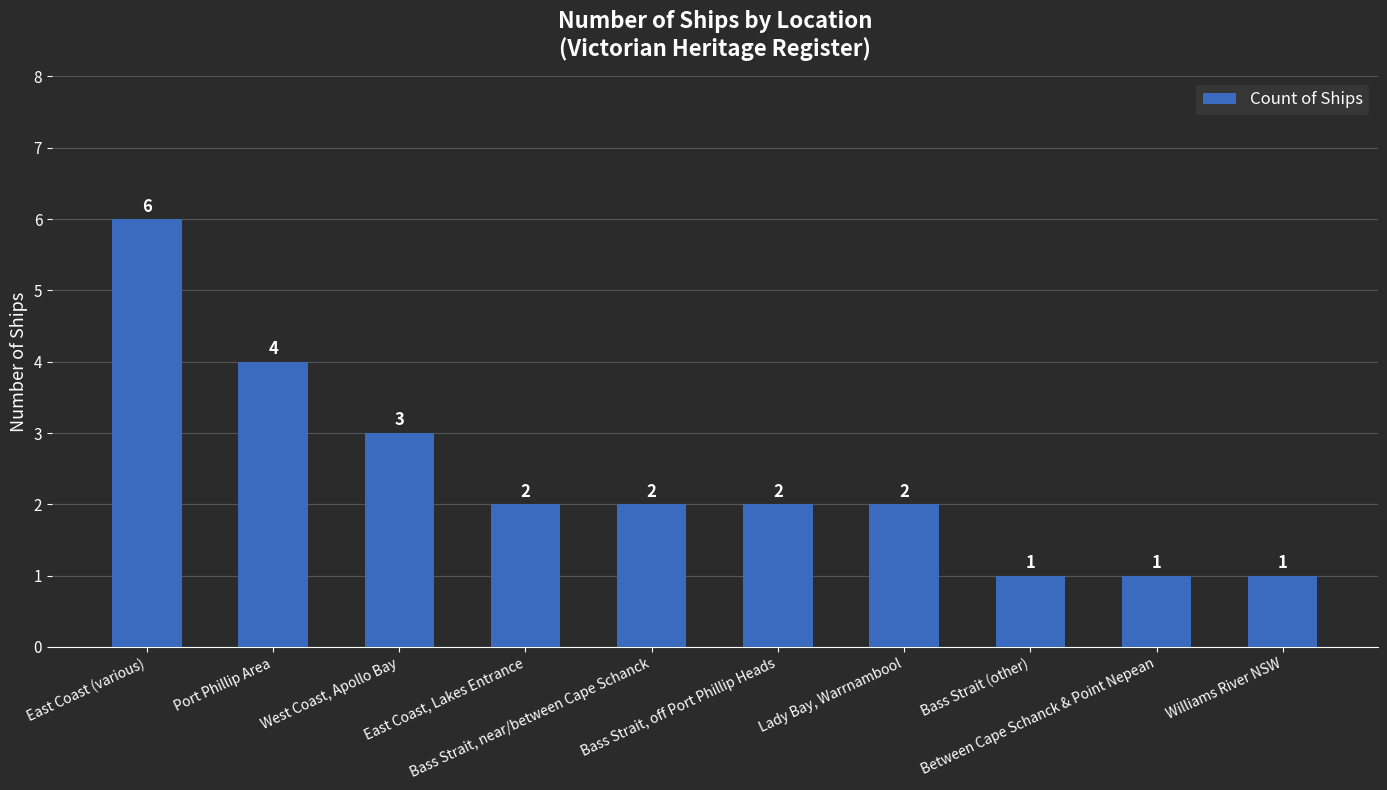

What is the average value?

2